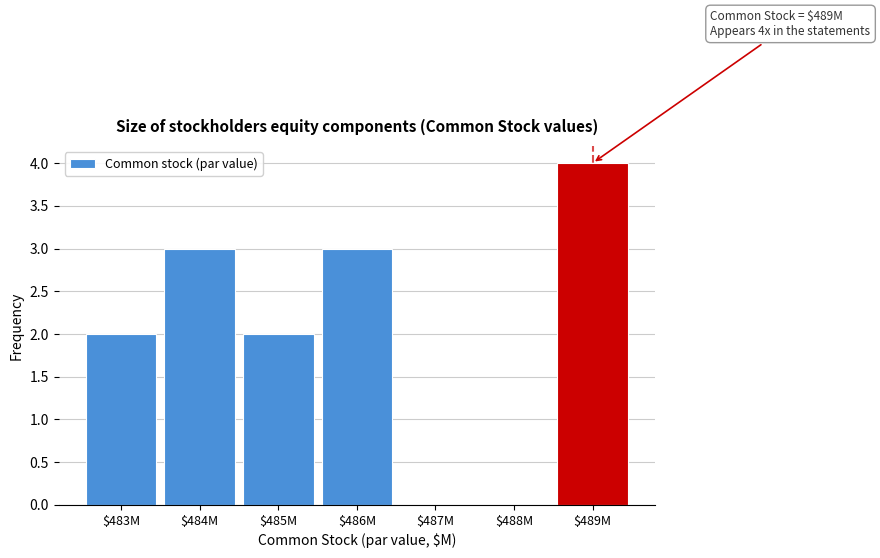

Read the value at $486M.

3